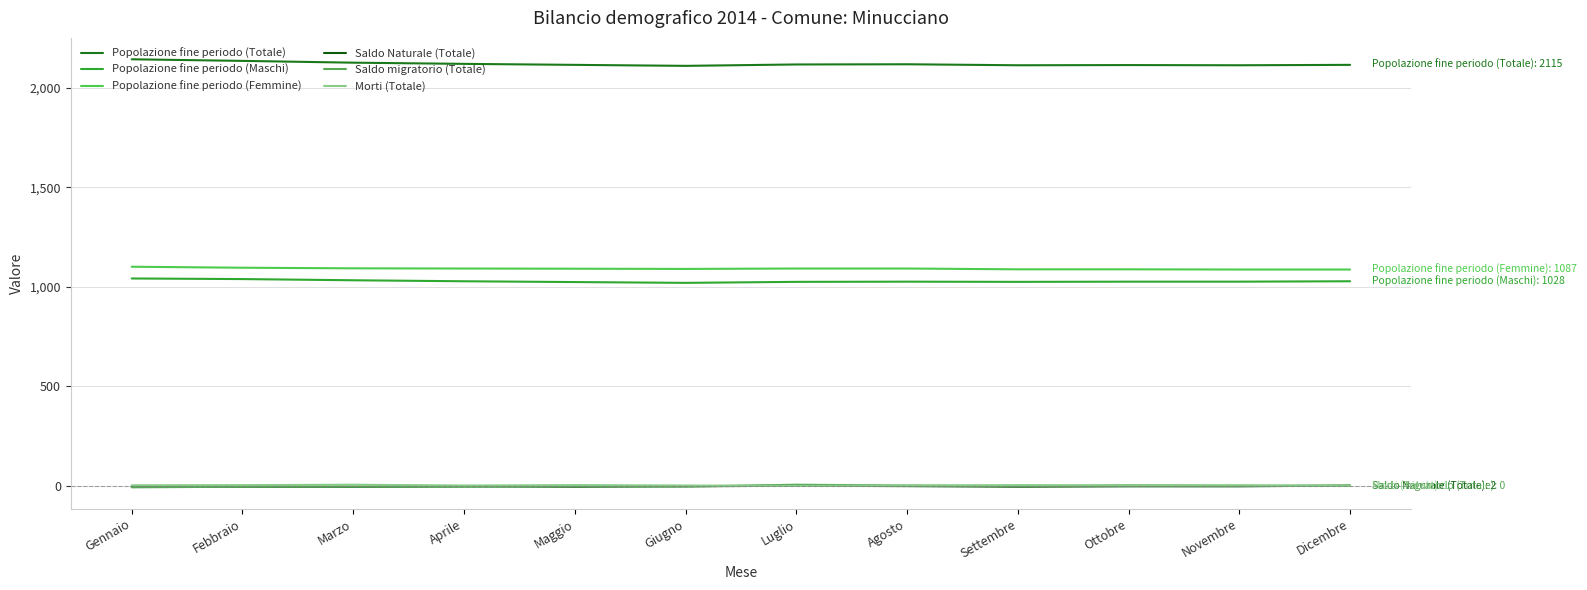

What is the minimum value shown in the chart?

-7